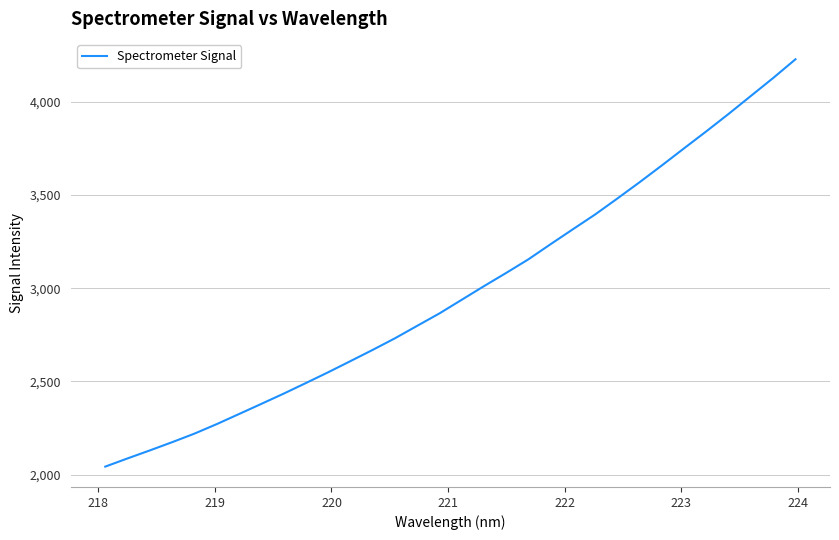

What is the minimum value shown in the chart?

2042.5